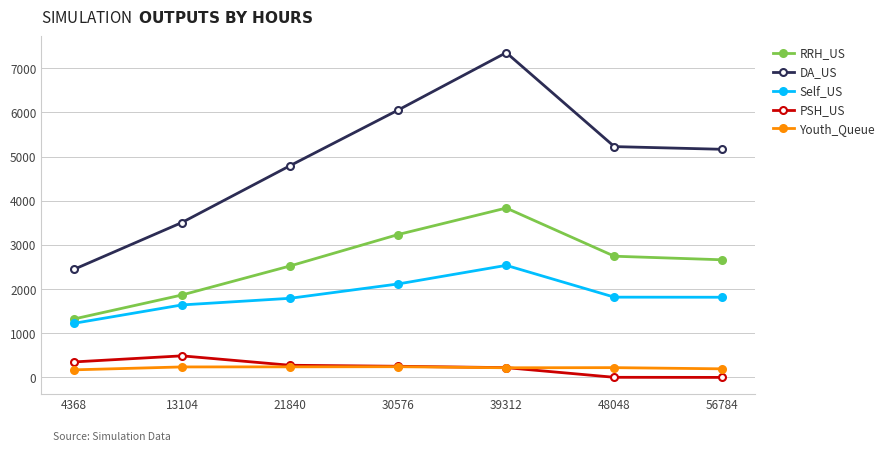

What is the spread (max minus min) of values at 56784?

5165